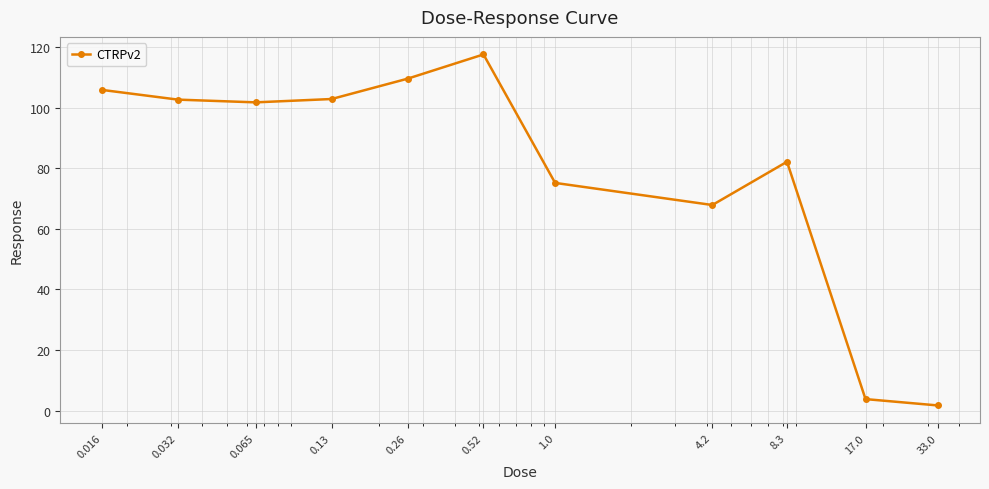

True or false: the data has more than 1 interior local peaks.

True